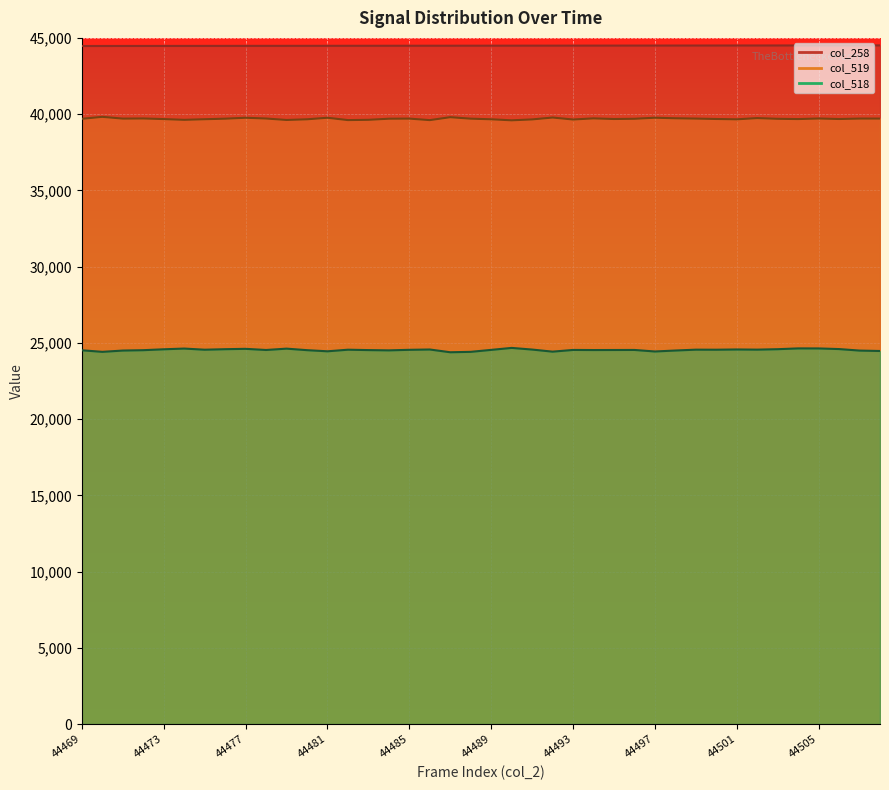

Is it true that col_519 equals 53979 at 44484?

False